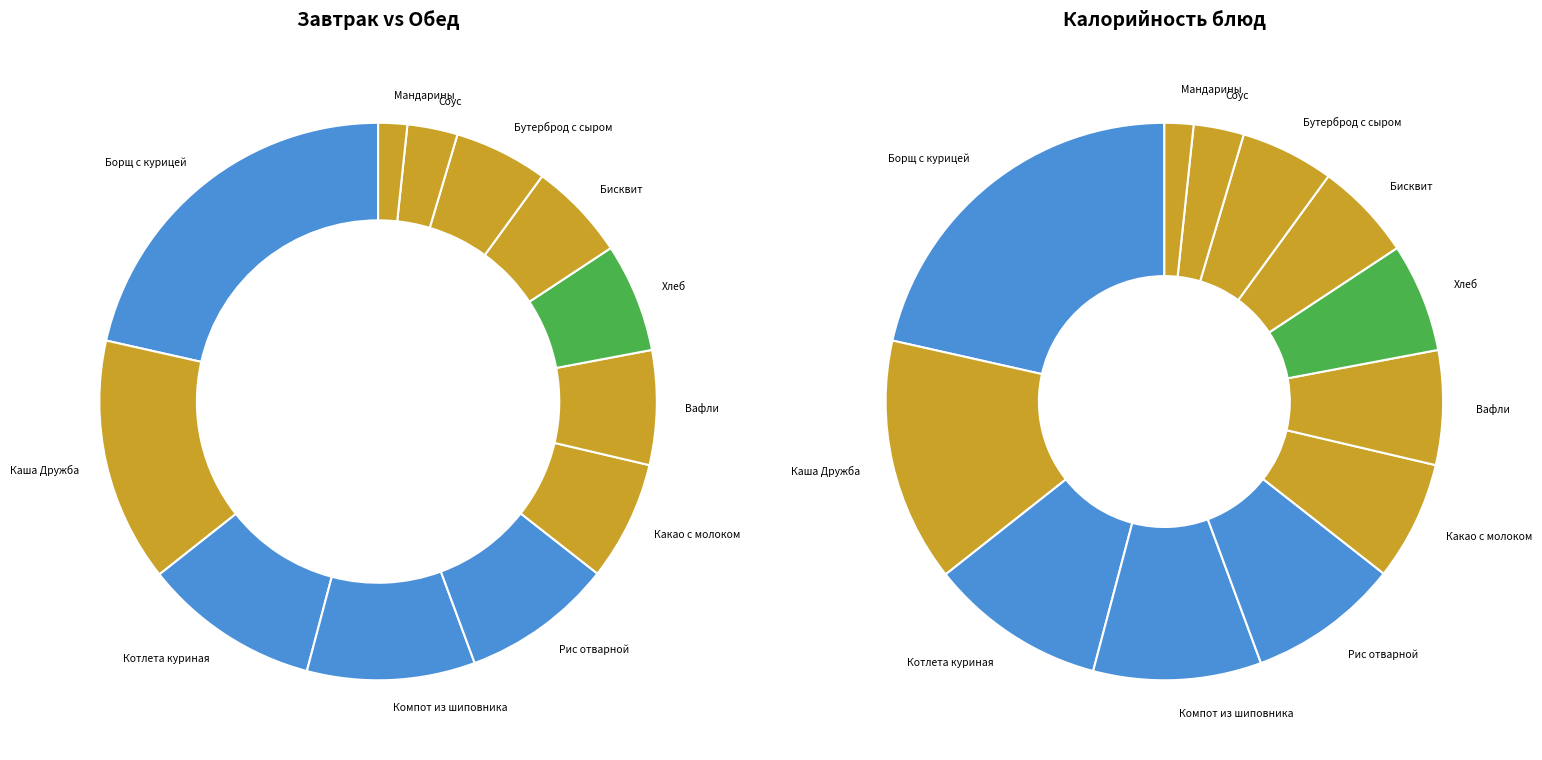

Do Какао с молоком and Хлеб together represent more than half of the pie?

No